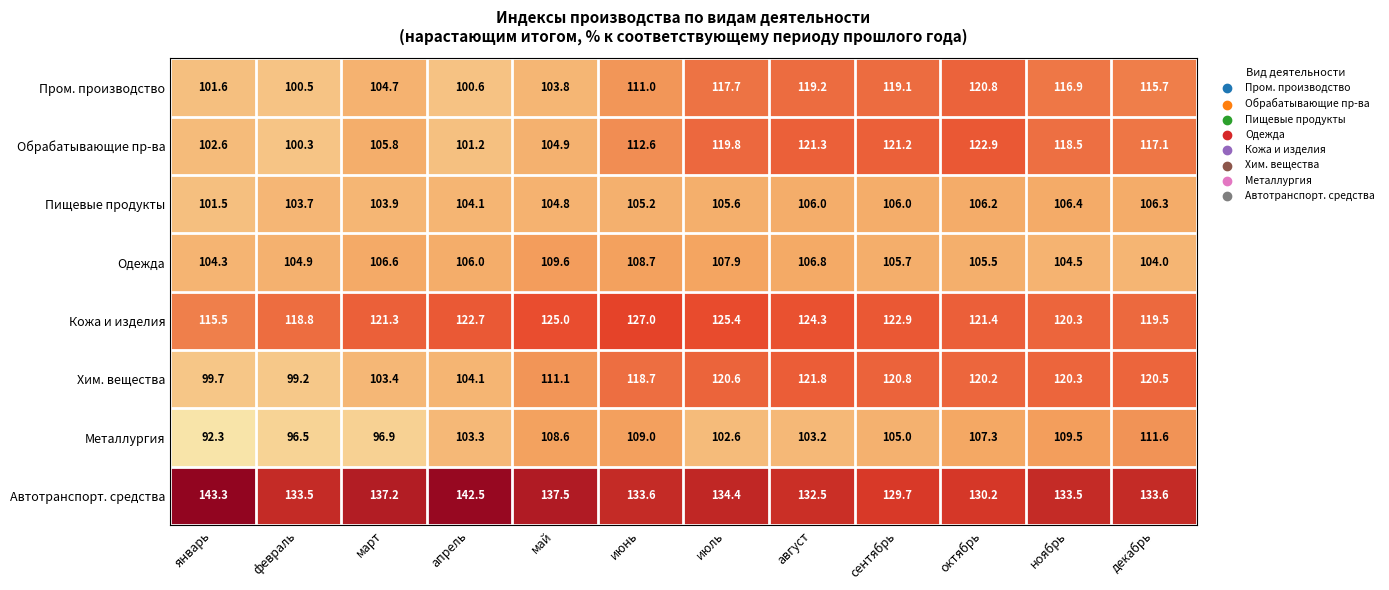

List the series in order of their peak value, highest first.

Автотранспорт. средства, Кожа и изделия, Обрабатывающие пр-ва, Хим. вещества, Пром. производство, Металлургия, Одежда, Пищевые продукты